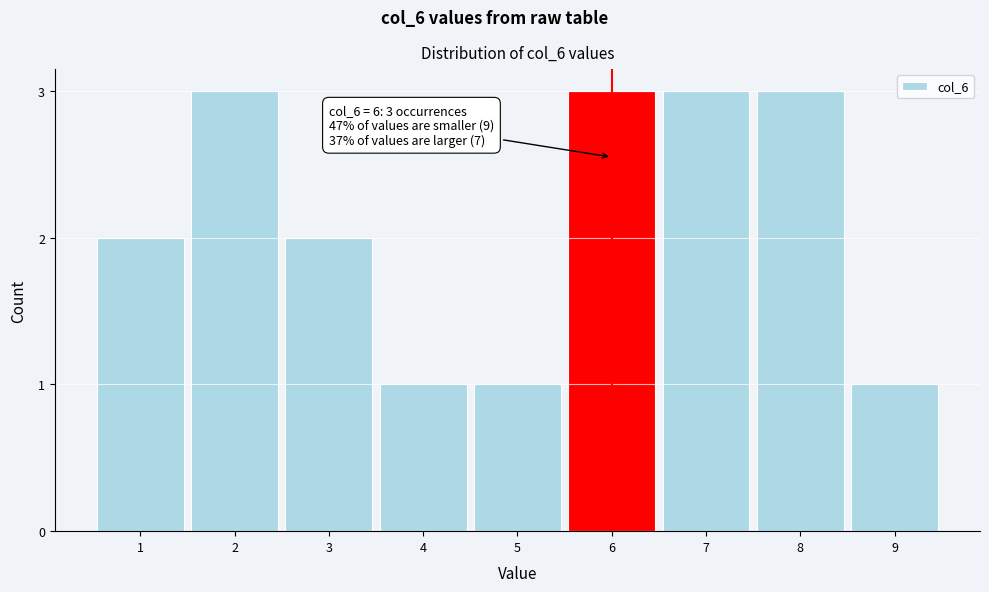

Reading left to right, list all the values displayed in this chart.

2	3	2	1	1	3	3	3	1